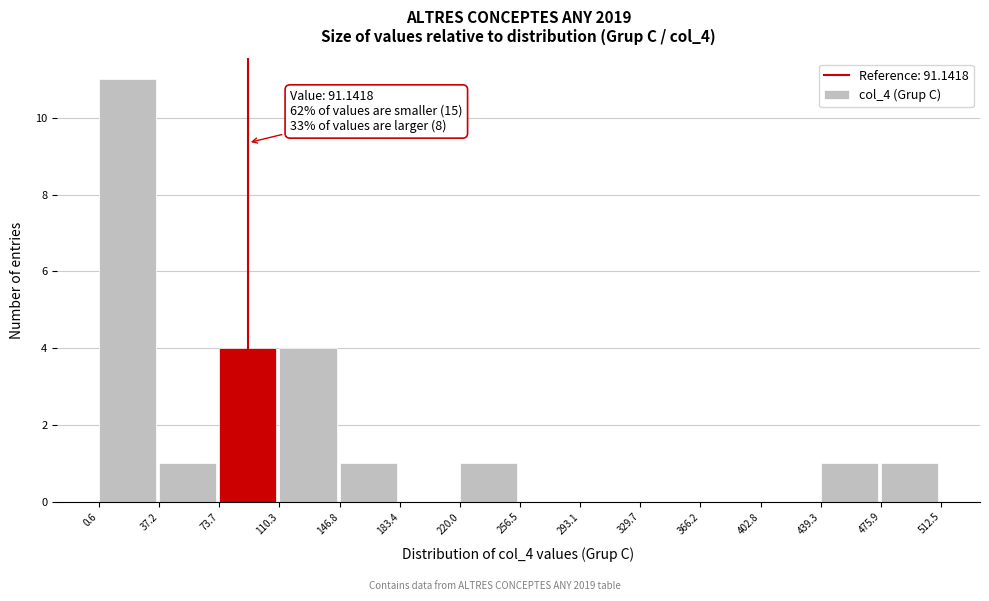

Which range on the x-axis has the tallest bar?

0.6 to 37.2